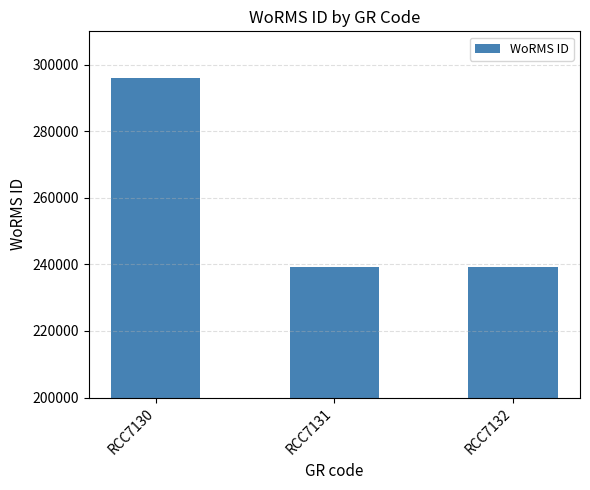

Is it true that the value at RCC7130 is 295864?

True